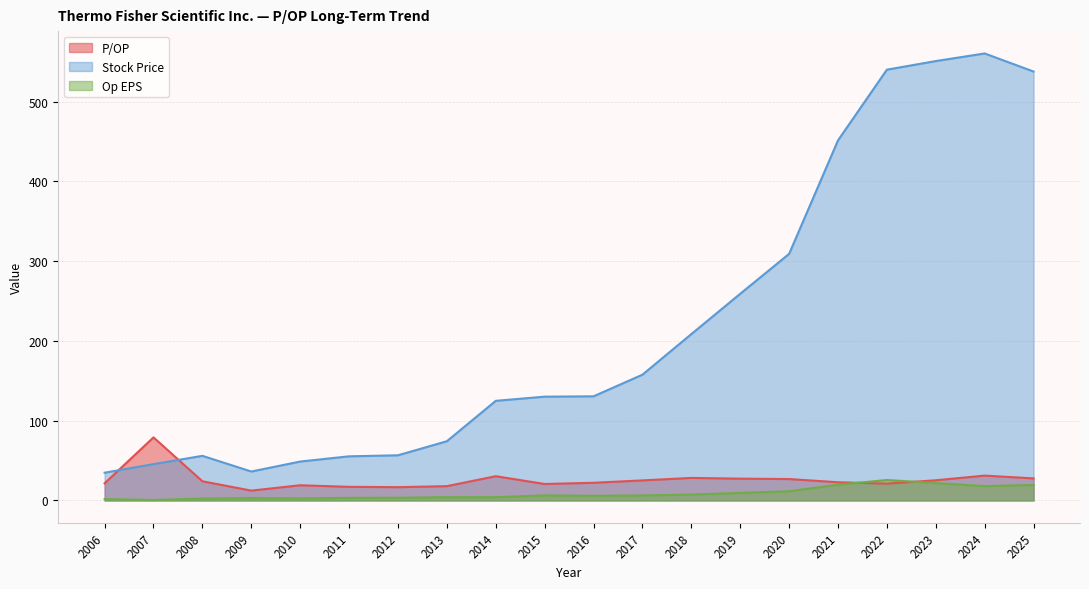

Is it true that P/OP equals 35.1 at 2020?

False